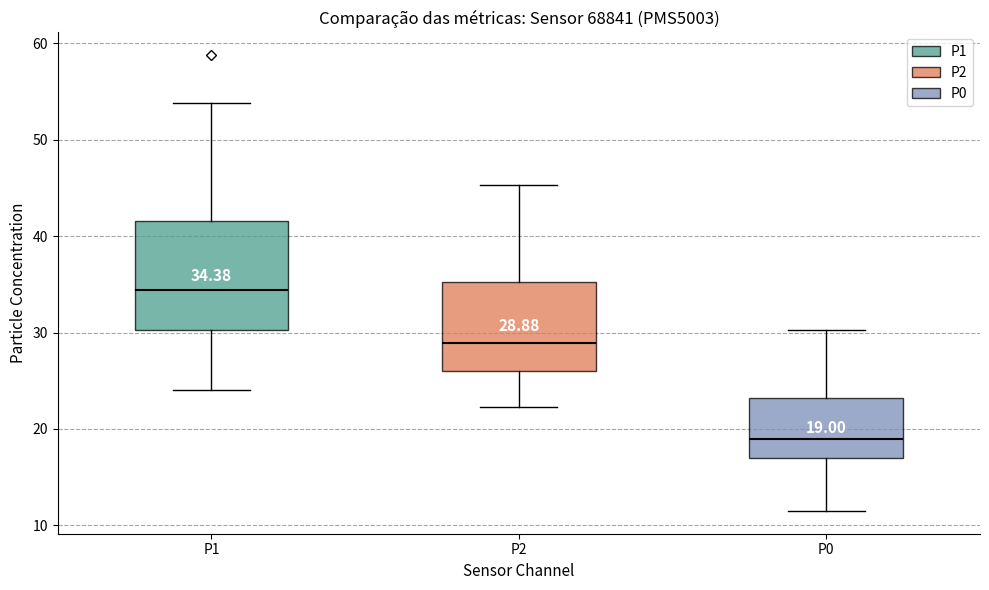

Which box is the tallest, from its lower edge to its upper edge?

P1